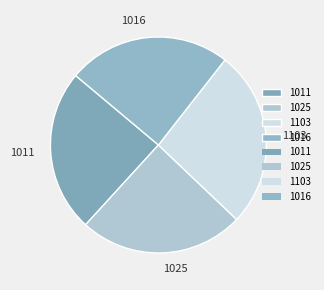

Approximately how many times larger is the value at 1025 compared to 1011?

1.0